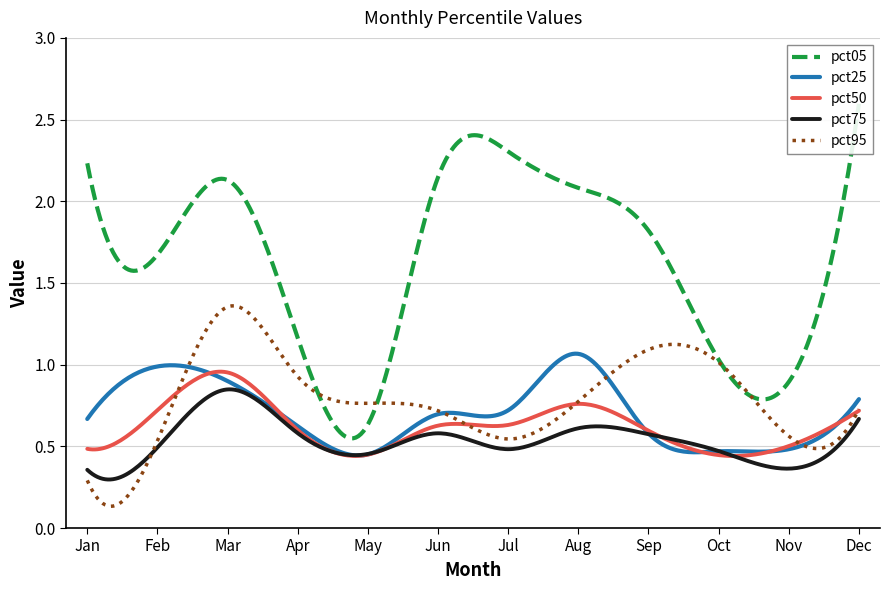

Which series ends up on top after the final intersection of pct95 and pct75?

pct95